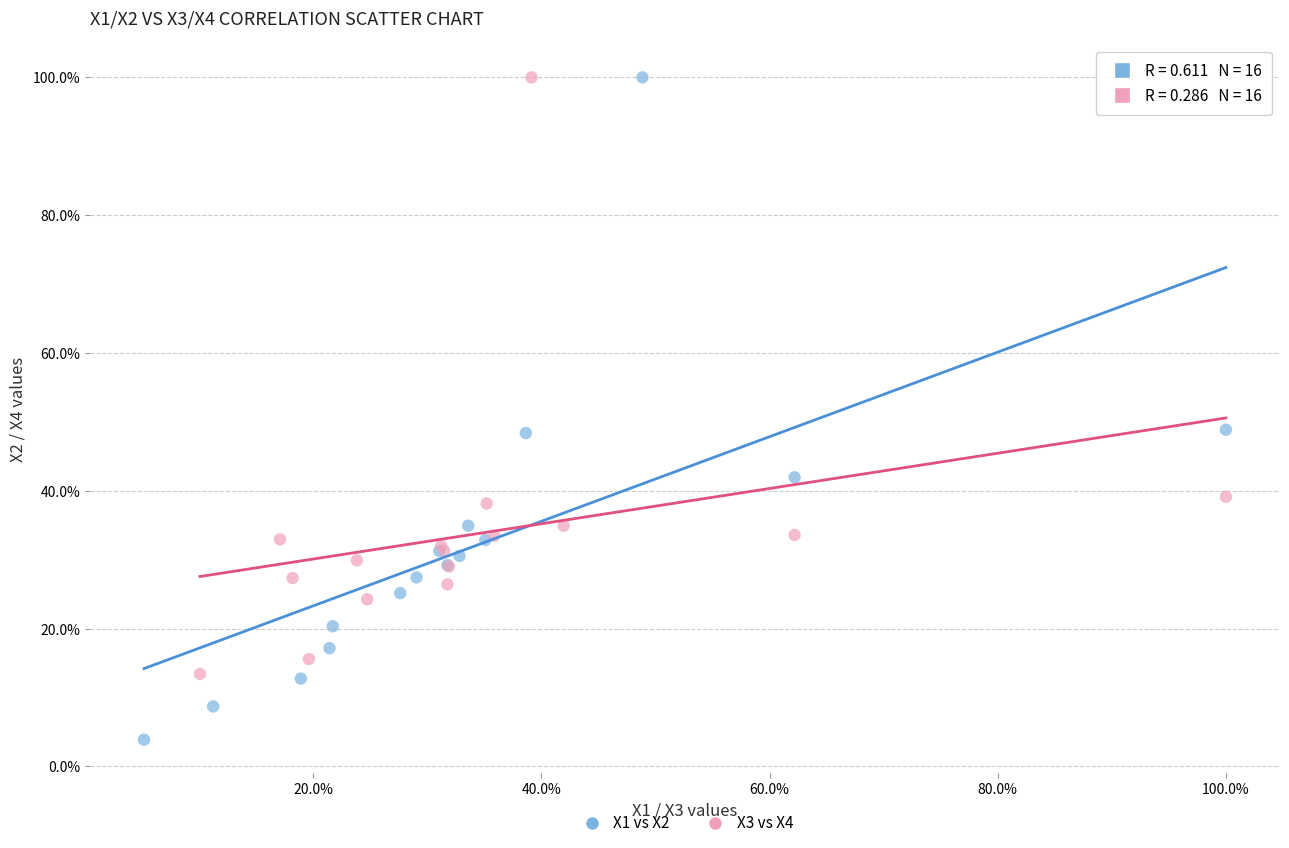

What are all the series names shown in the legend?

X1 vs X2, X3 vs X4